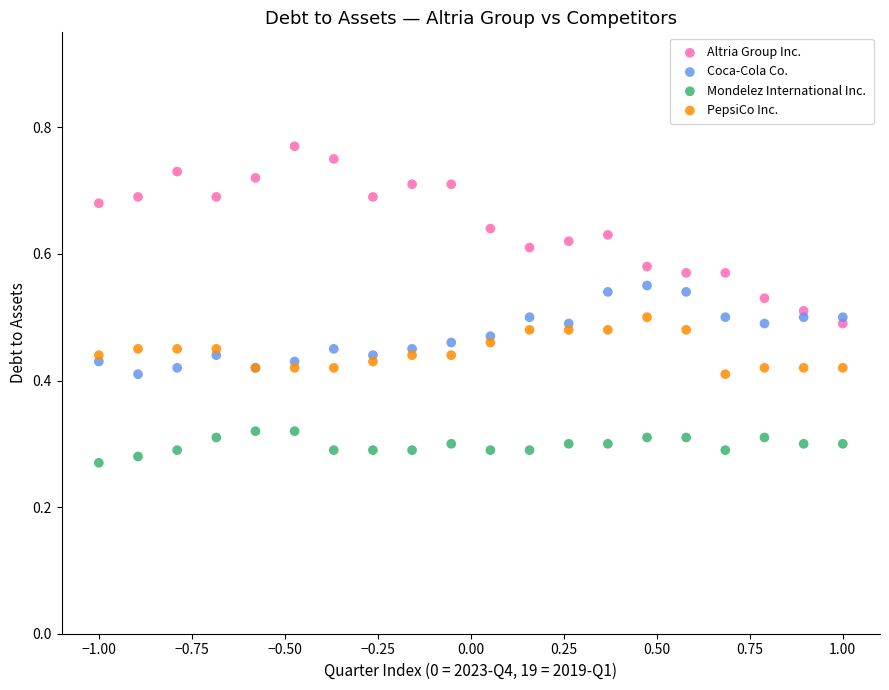

Which series contains the lowest Y value?

Mondelez International Inc.